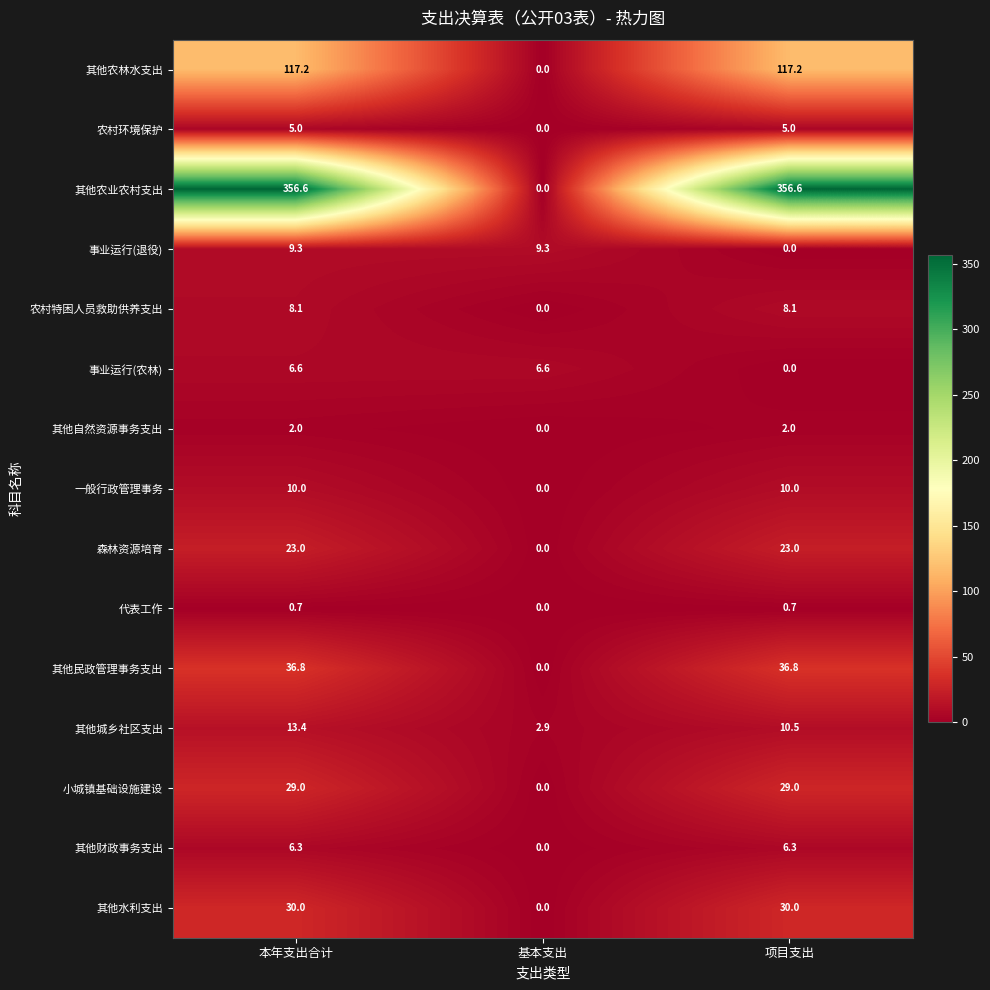

Which series has the largest total across all categories?

其他农业农村支出